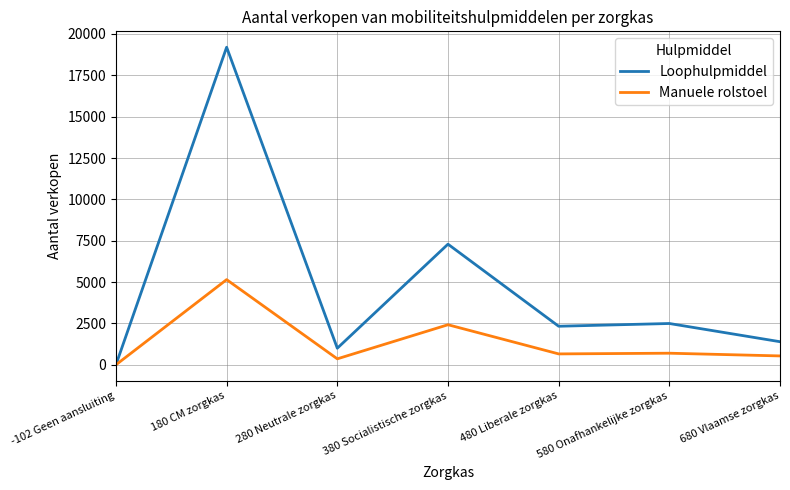

Is it true that Manuele rolstoel equals 702 at 580 Onafhankelijke zorgkas?

True